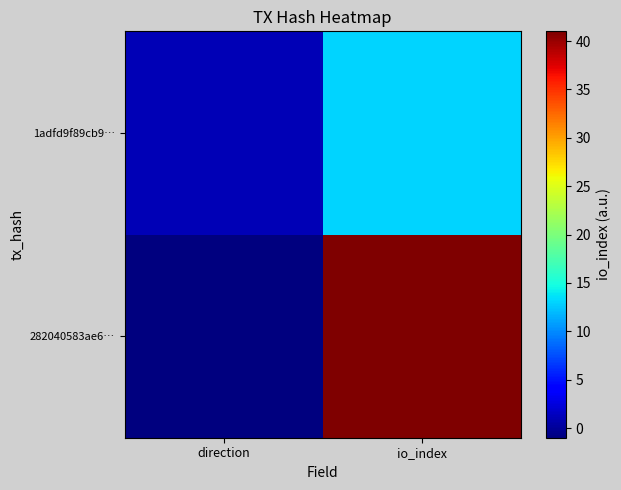

Reading left to right, extract all data points from this chart.

282040583ae6…: direction=-1	io_index=41
1adfd9f89cb9…: direction=1	io_index=13